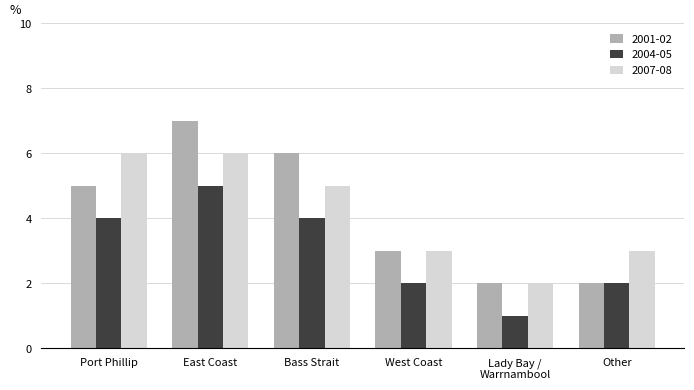

Is it true that 2004-05 equals 7 at Bass Strait?

False